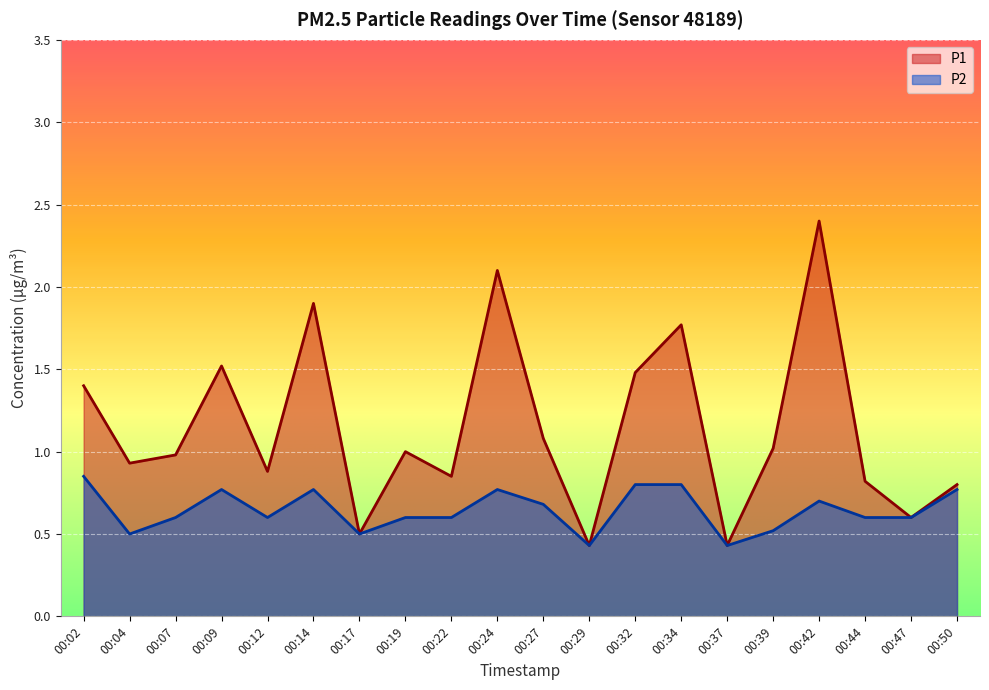

Where is P2 nearest to the value 0?

00:29